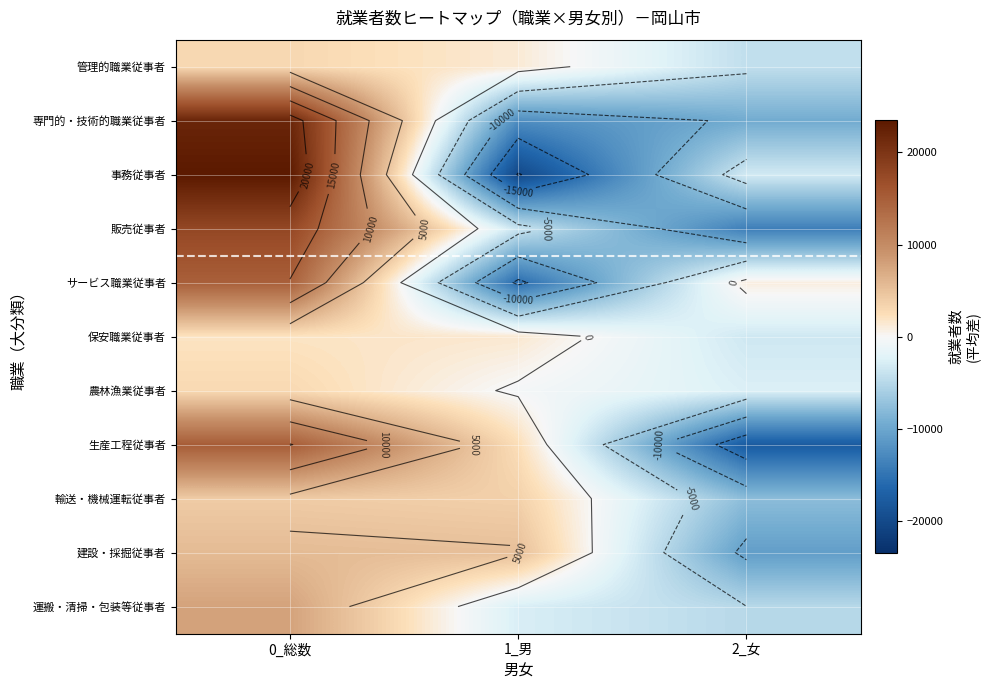

List the series in order of their peak value, lowest first.

保安職業従事者, 農林漁業従事者, 管理的職業従事者, 輸送・機械運転従事者, 建設・採掘従事者, 運搬・清掃・包装等従事者, サービス職業従事者, 生産工程従事者, 販売従事者, 専門的・技術的職業従事者, 事務従事者